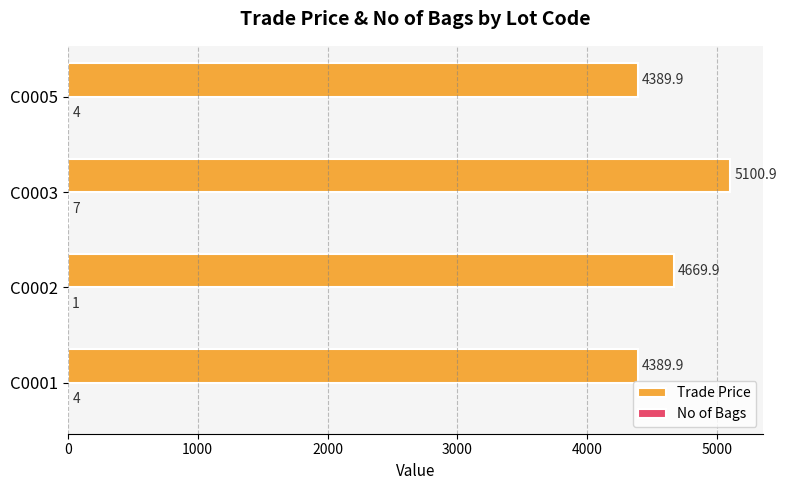

Read the Trade Price value at C0003.

5100.9